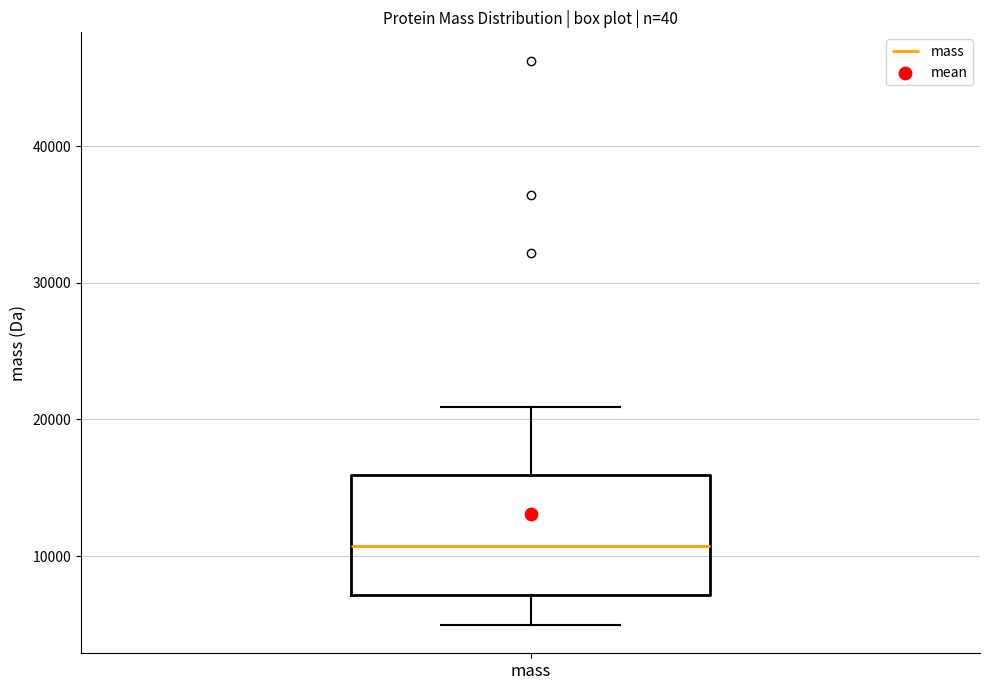

Read this box plot against the y-axis: the position of the median line, the range covered by the box, and the ends of both whiskers. The values are not printed on the chart, so give them approximately, as read against the axis.

median 11000, box 7000 to 16000, whiskers 5000 to 21000